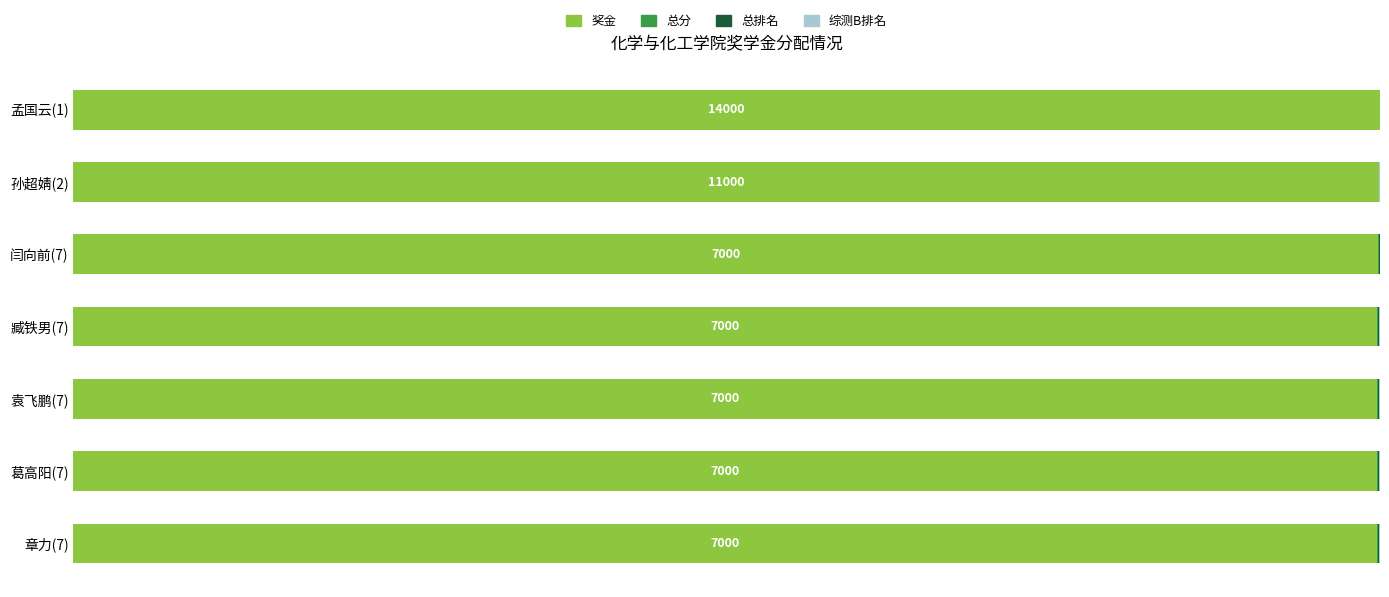

What is the sum of all 奖金 values?

698.7